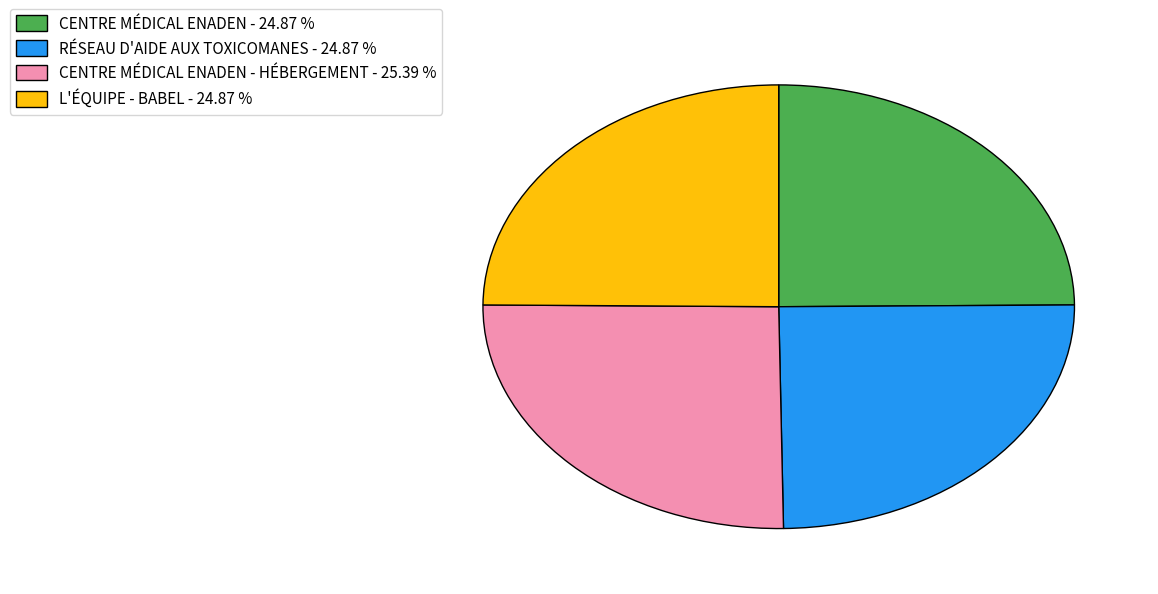

Is the sum of L'ÉQUIPE - BABEL - 24.87 % and CENTRE MÉDICAL ENADEN - 24.87 % greater than half?

No